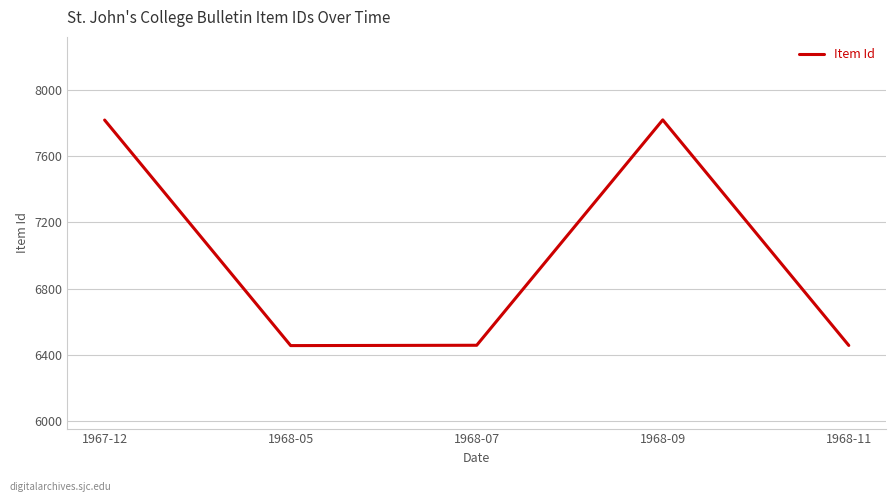

How many values are below 6459?

2